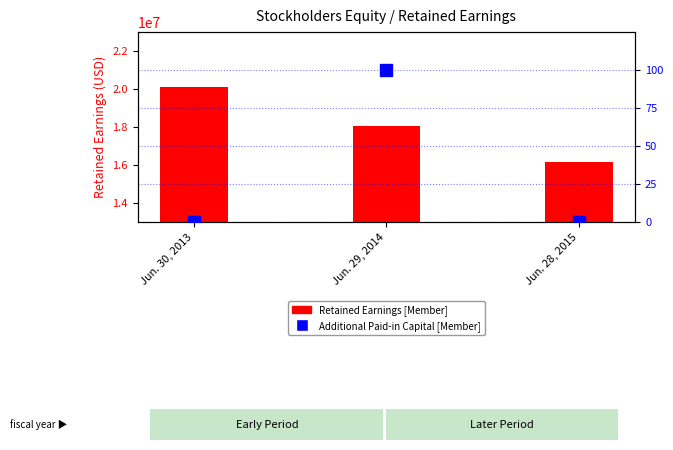

What is the difference between the highest and lowest values at Jun. 28, 2015?

16150986.0